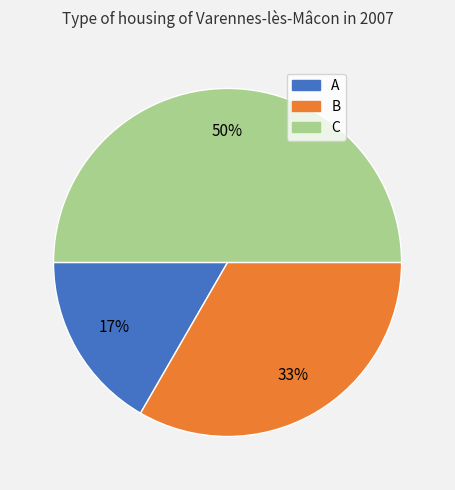

To the nearest percent, what portion does B represent?

33%